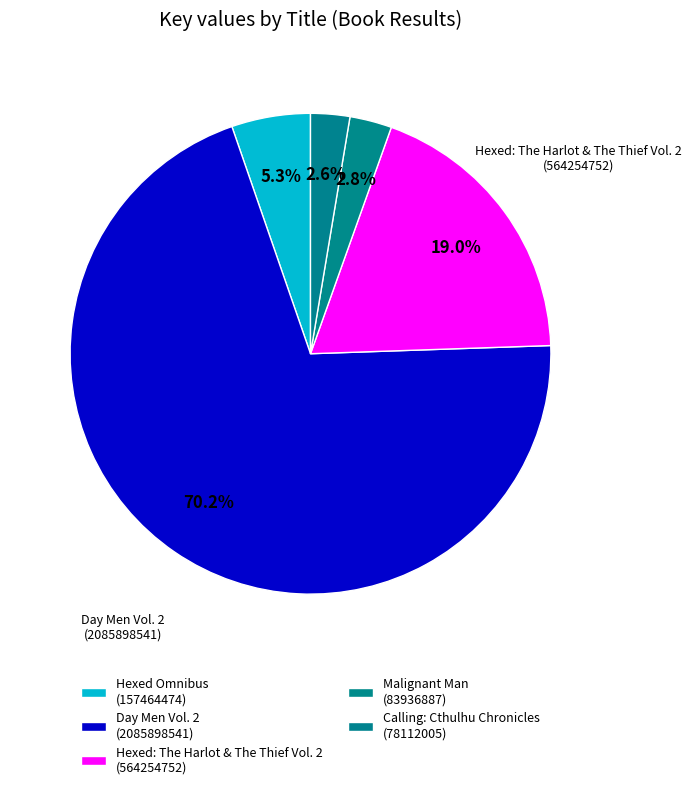

What is the change in value from Day Men Vol. 2 to Calling: Cthulhu Chronicles?

-2007786536